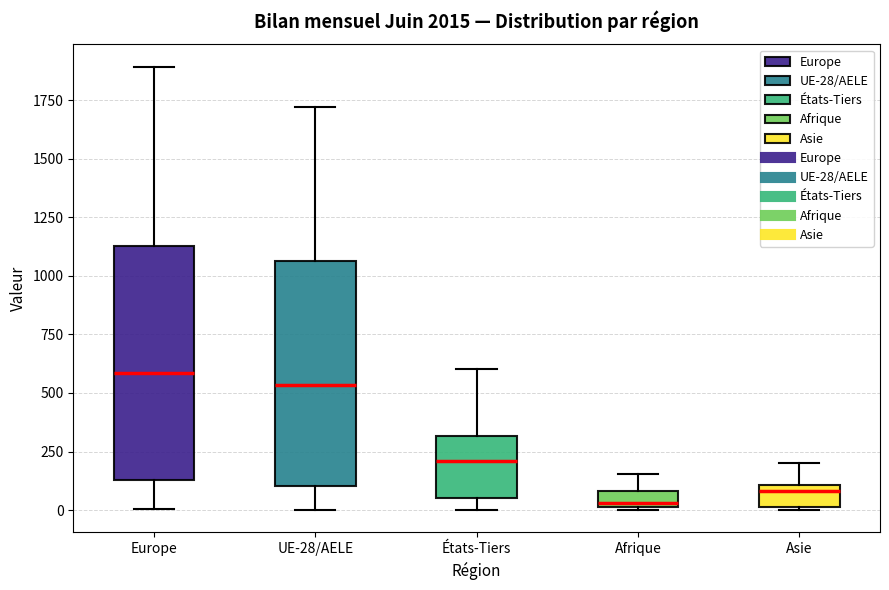

Which box's median line is the highest?

Europe